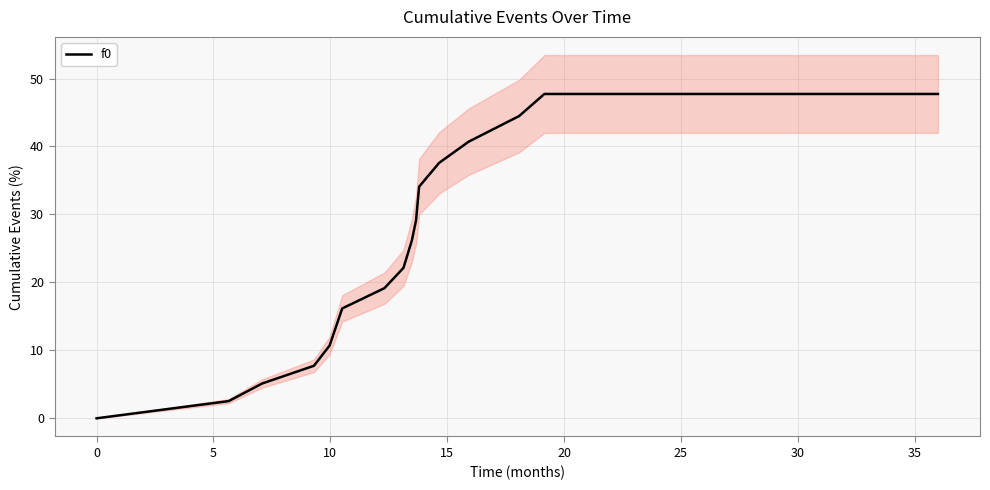

What is the greatest value displayed?

47.7